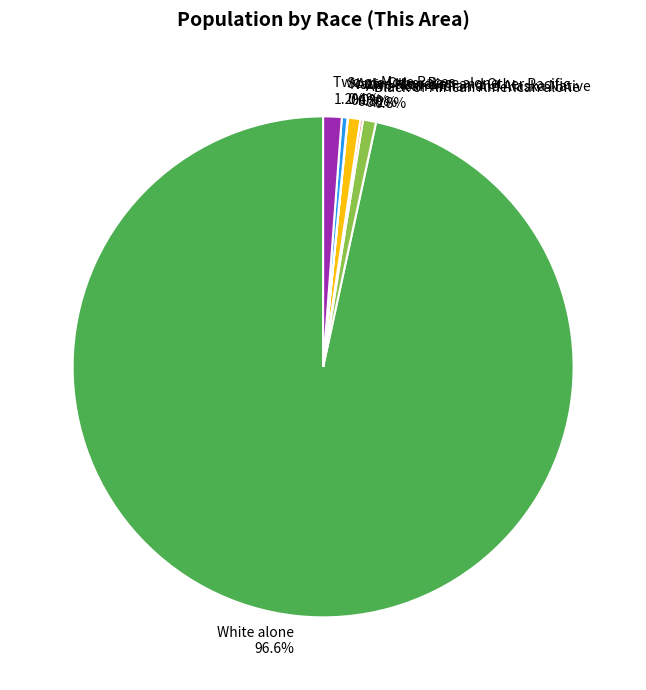

The Black or African American alone slice represents 15% of the pie. True or false?

False